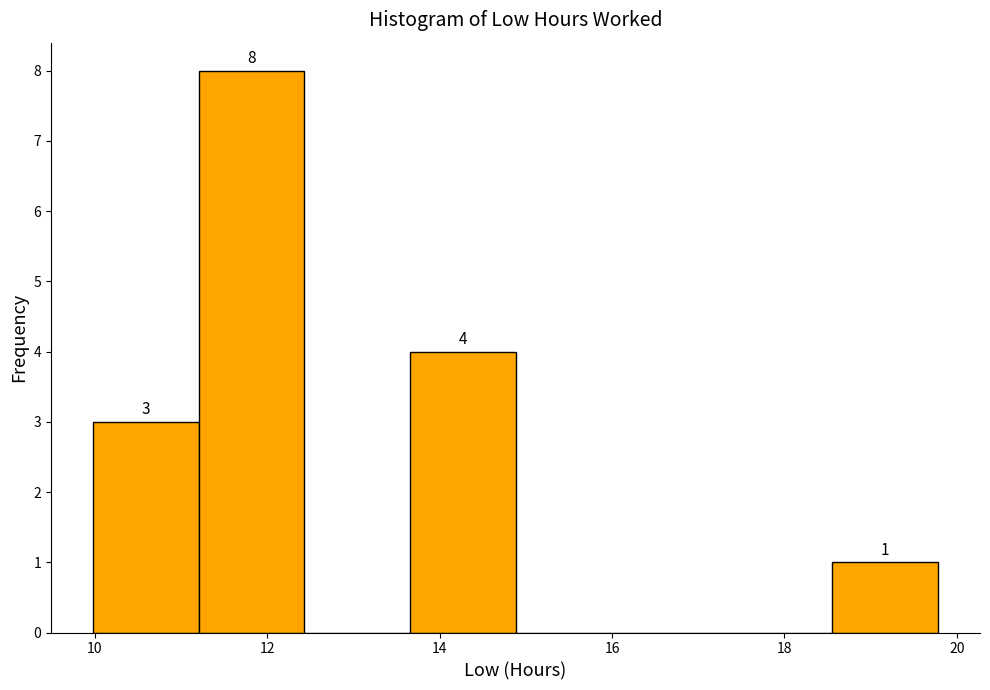

Over which range of the x-axis is the bar tallest?

11.2 to 12.4